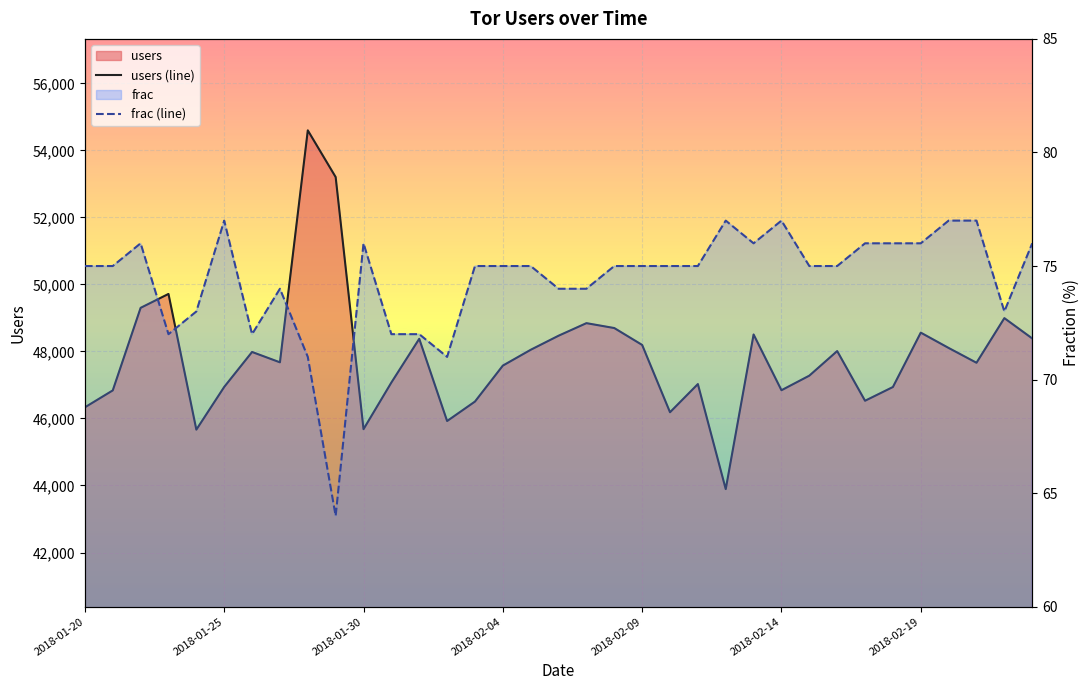

Which category has the highest value in the frac (line) series?

2018-01-25